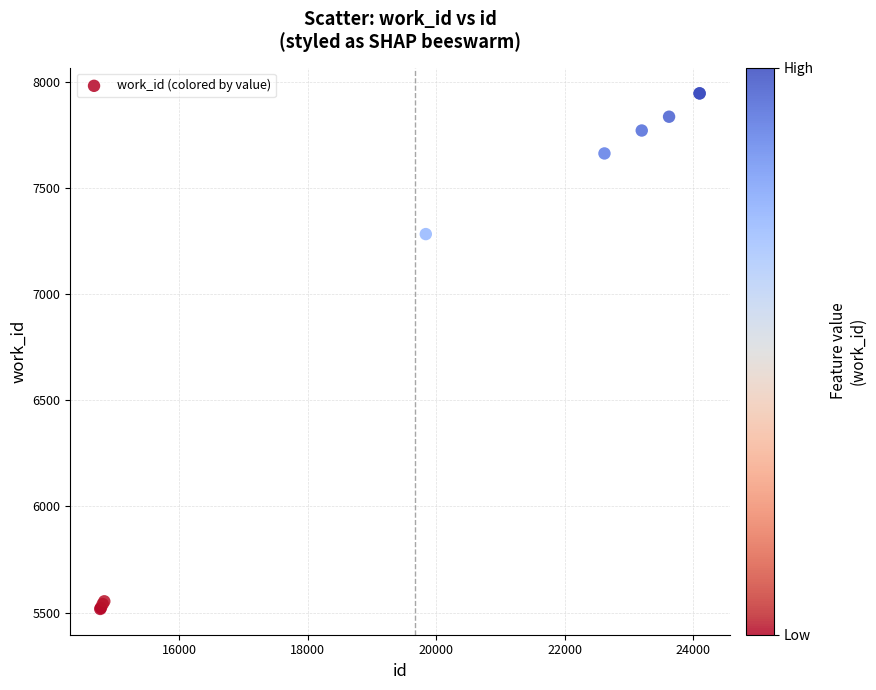

What Y value in the scatter plot is closest to 6731?

7283